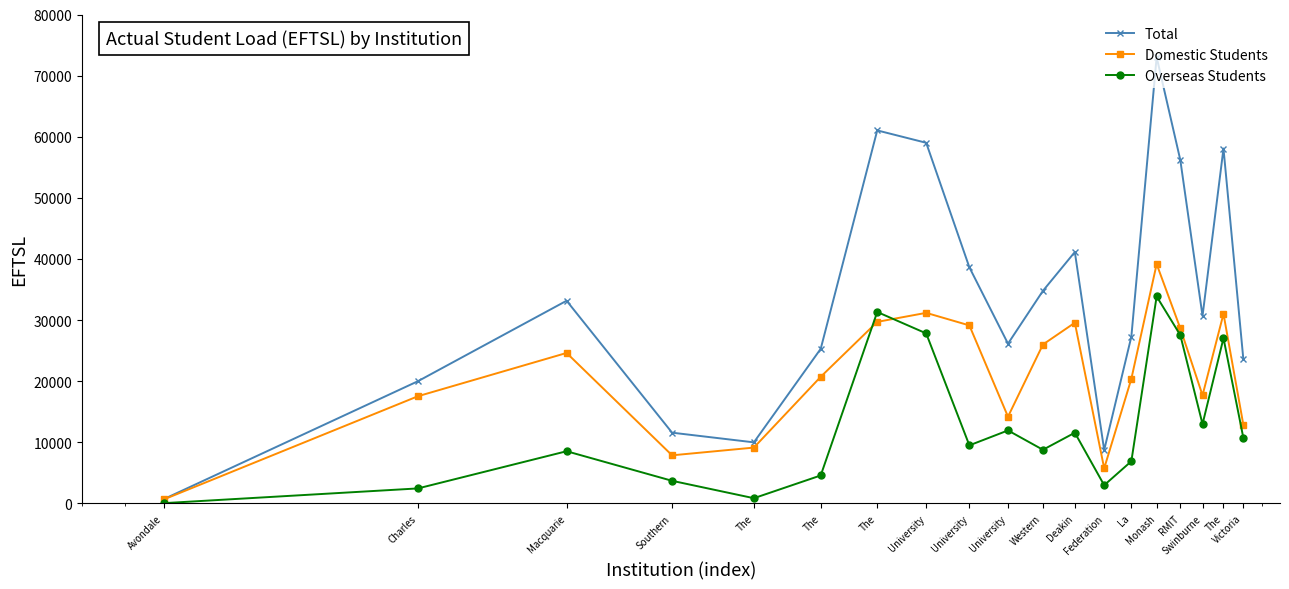

Which series has the largest total across all categories?

Total